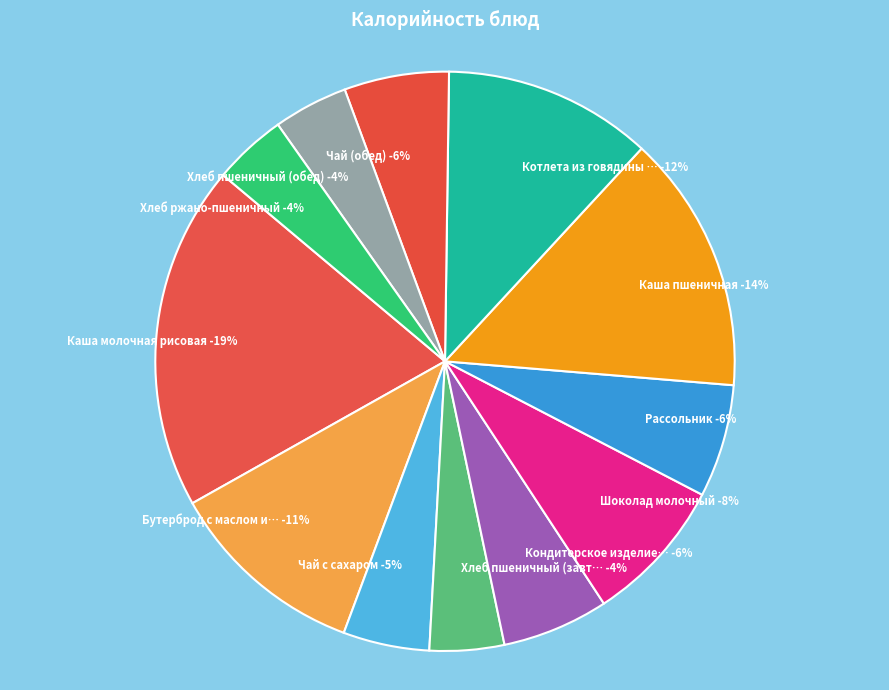

Is there any slice that represents more than half of the pie?

No